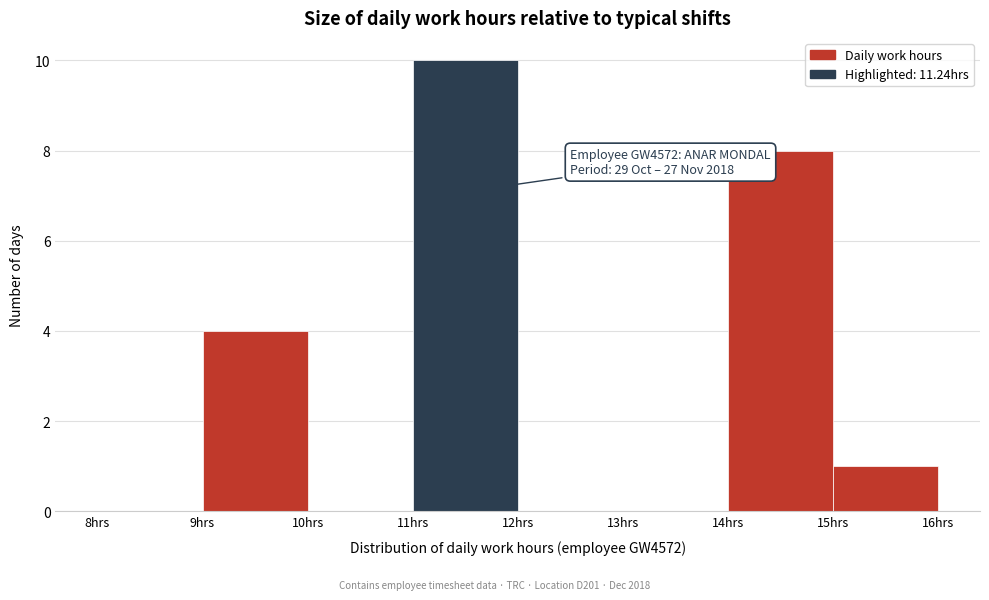

Over which range of the x-axis is the bar tallest?

11 to 12